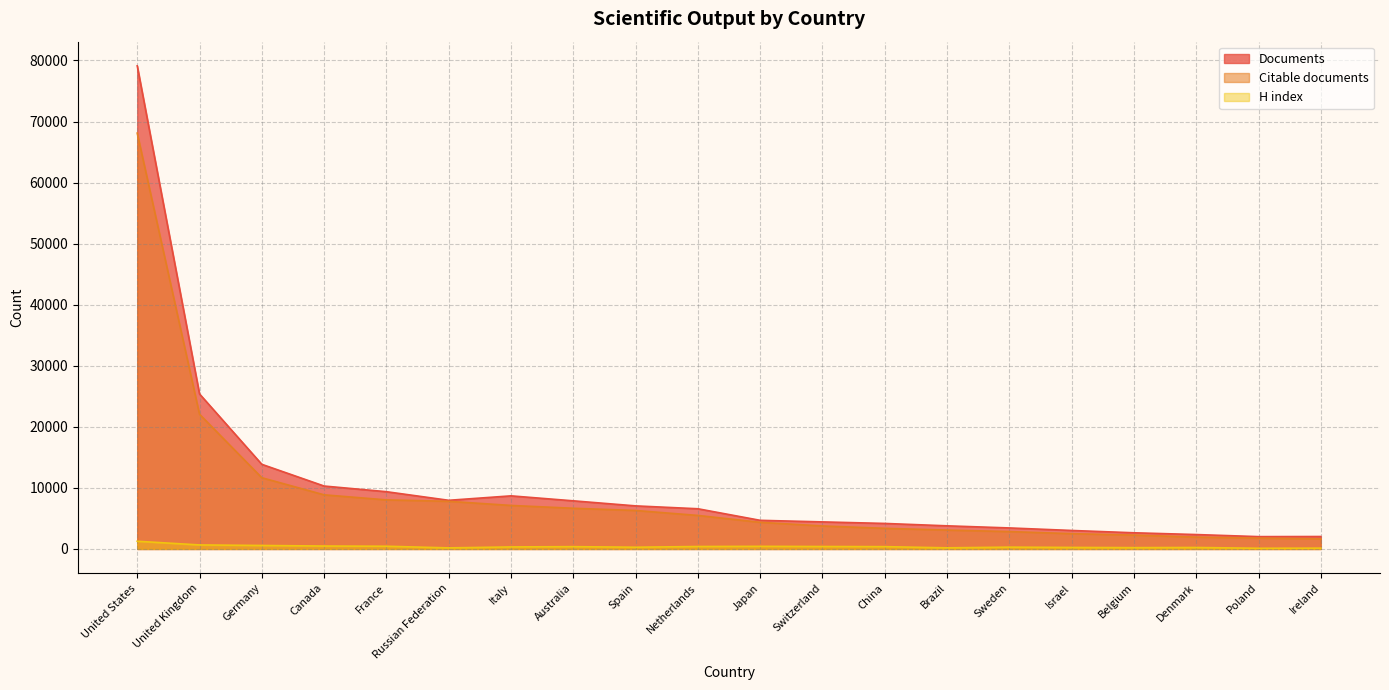

Is the value of Citable documents at Israel greater than the value of H index at Russian Federation?

Yes